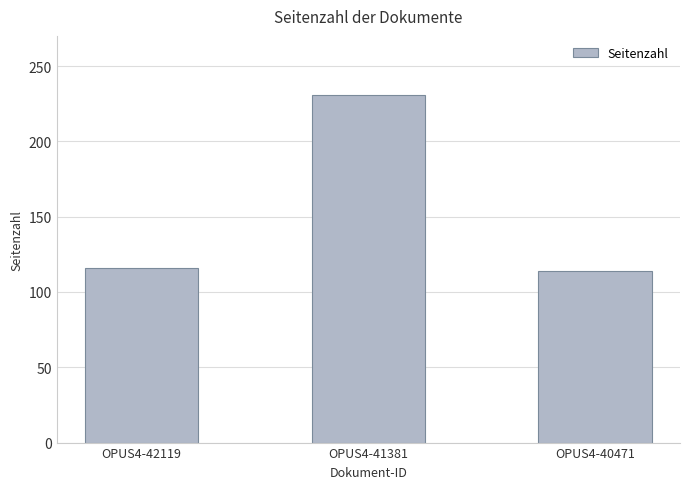

Reading right to left, extract all data points from this chart.

OPUS4-40471=114	OPUS4-41381=231	OPUS4-42119=116